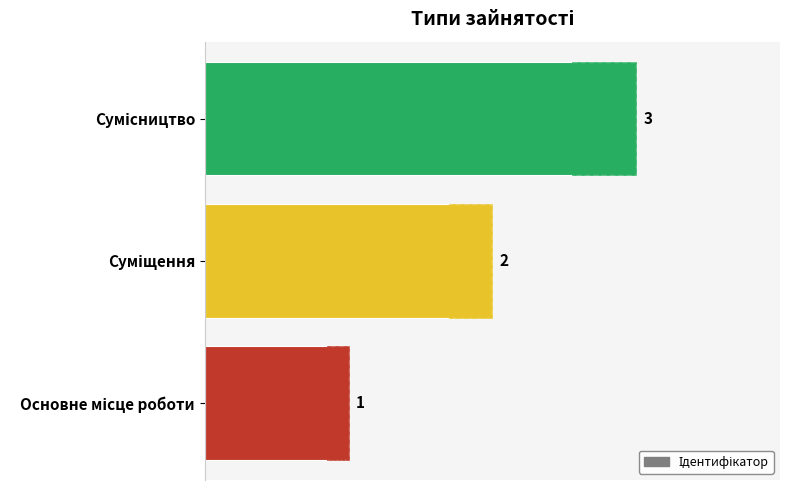

What is the greatest value displayed?

3